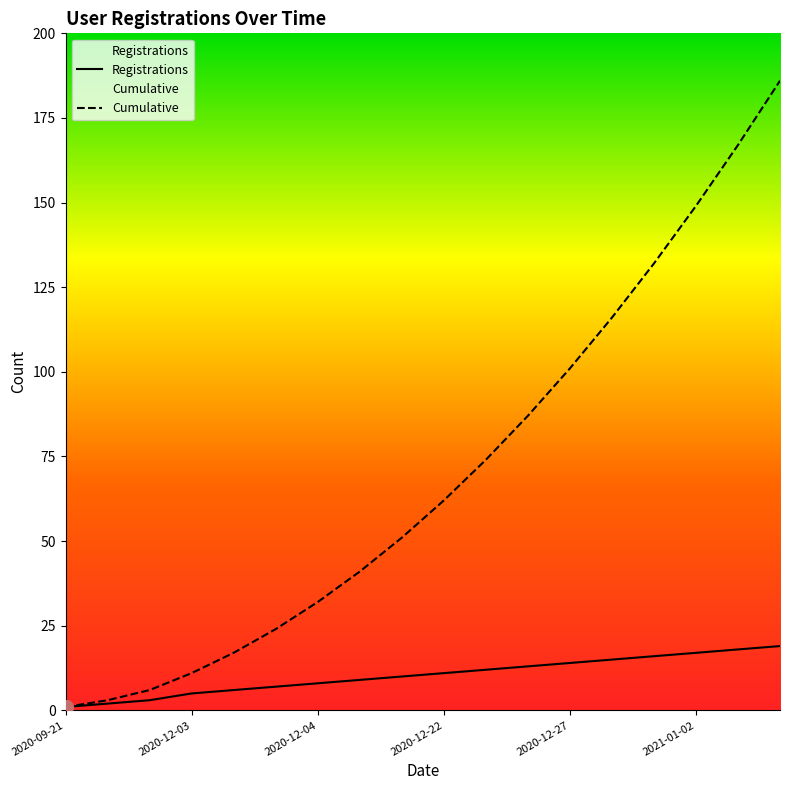

Which series has the widest spread of values?

Cumulative